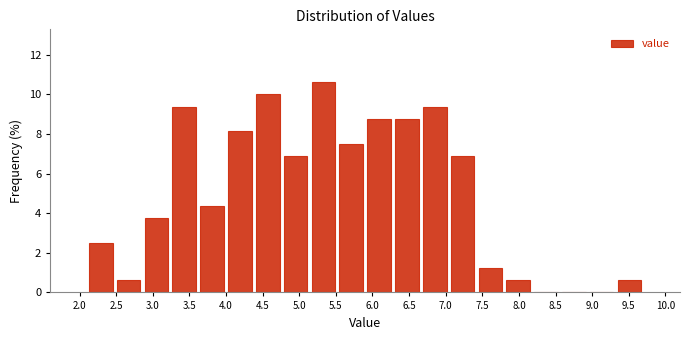

What is the height of the bar covering 4.00 to 4.38 on the x-axis? Neither the bar edges nor the heights are printed on the chart, so give them approximately, as read against the axes.

8.2